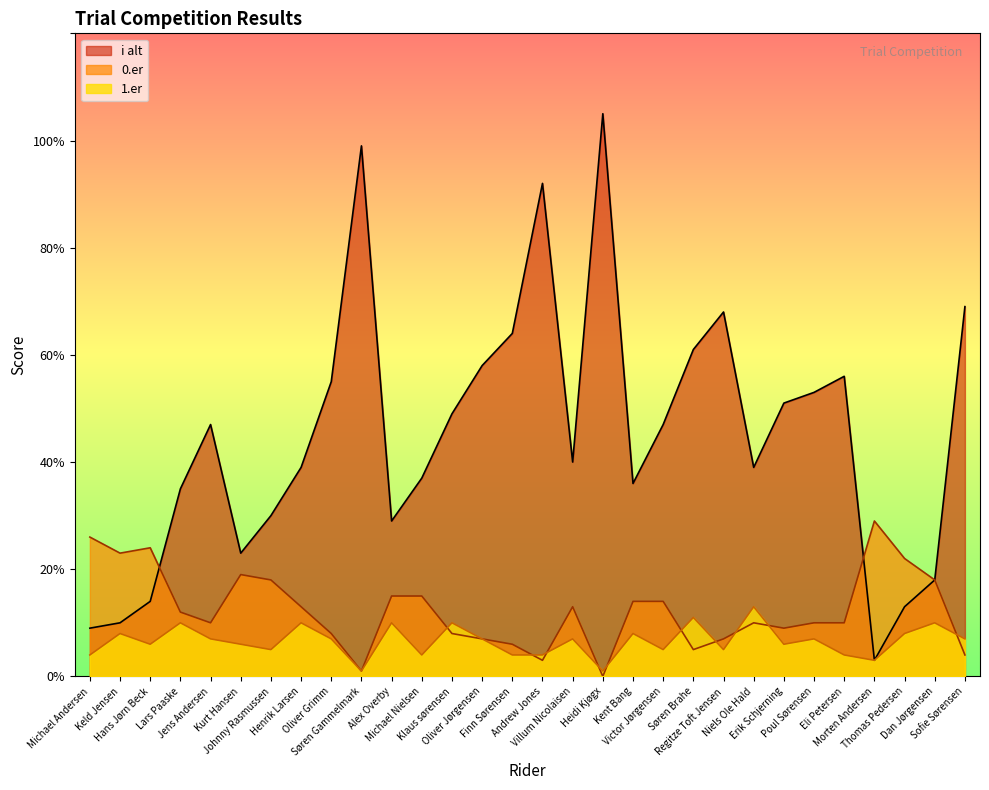

What is the sum of all 1.er values?

198